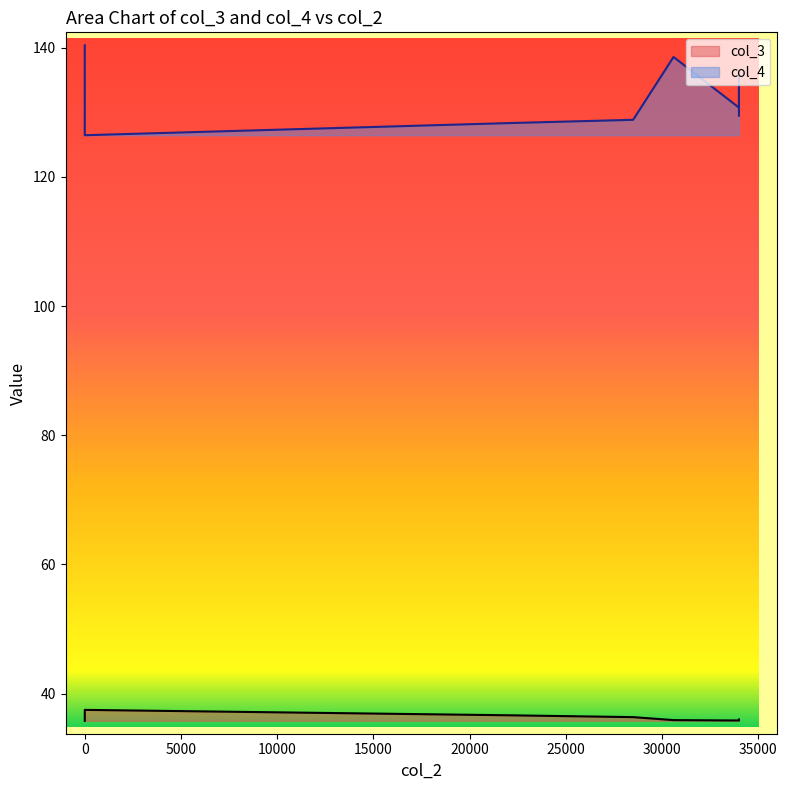

What is the total value across all series at 28500?

165.2